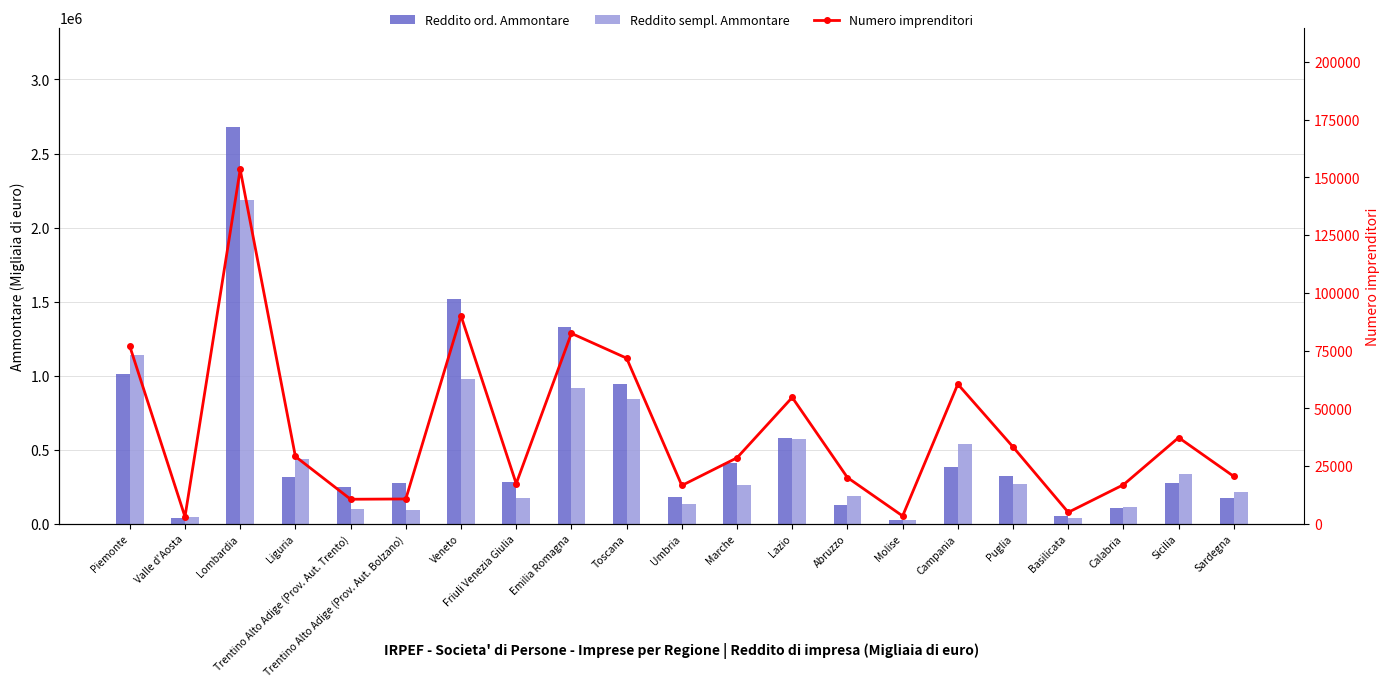

What value does the Reddito ord. Ammontare series have at Marche, to the nearest 10?

413310